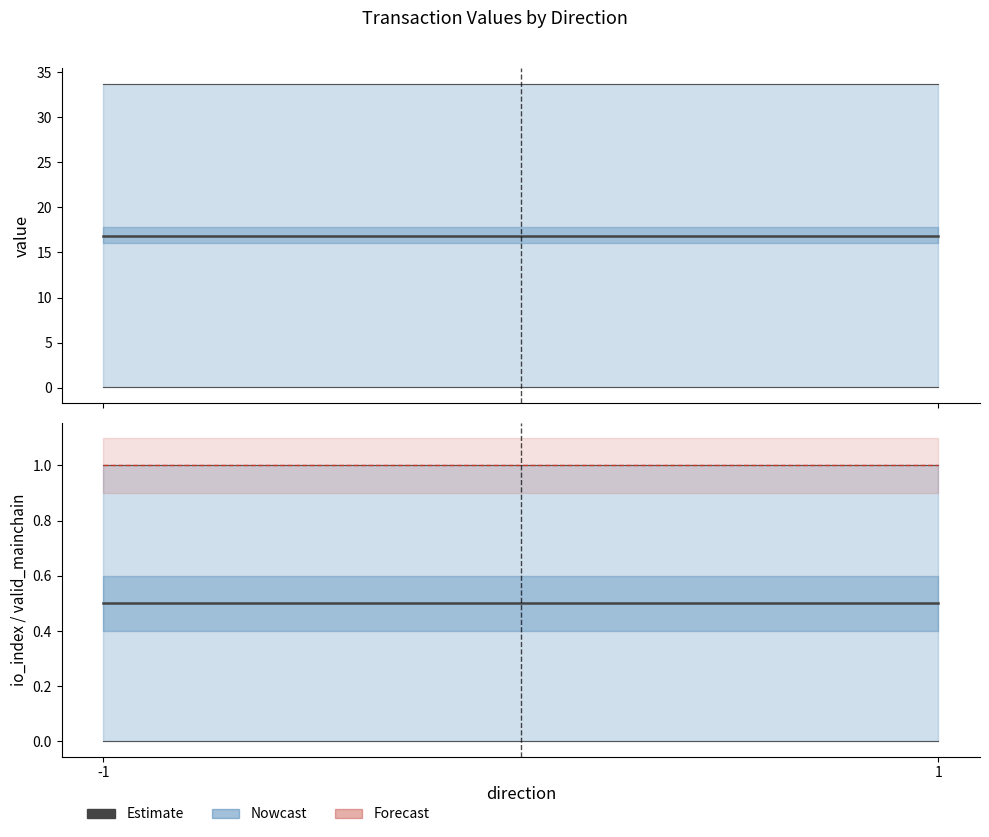

Does the chart display data point markers on the line(s)?

No